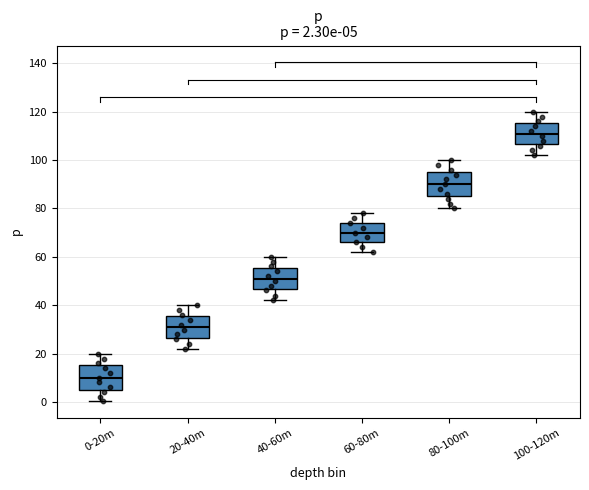

Which box has the highest median line?

100-120m